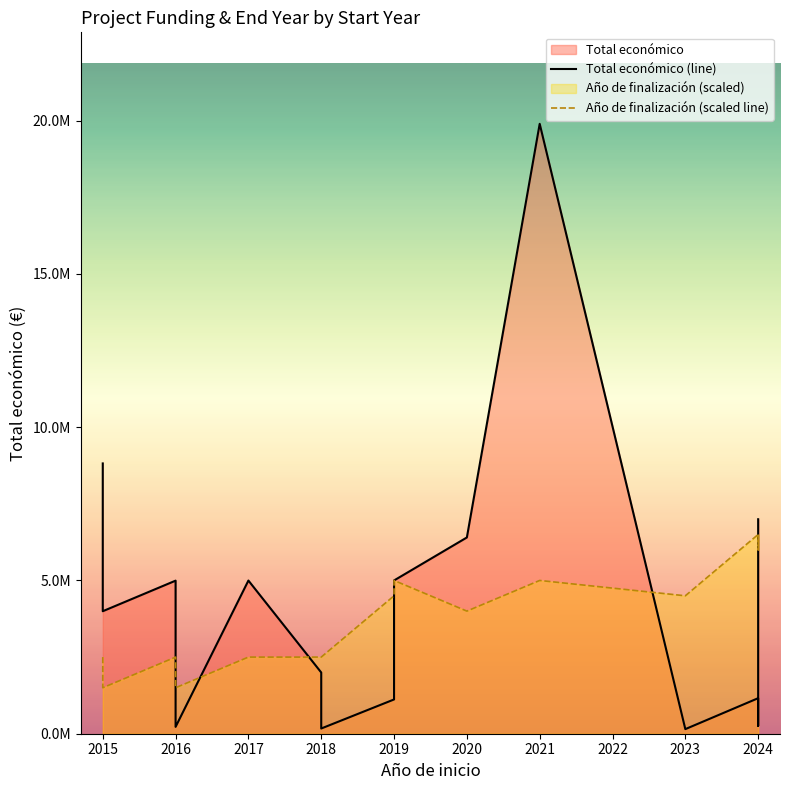

True or false: Total económico (line) has more than 2 points higher than both neighbors.

True